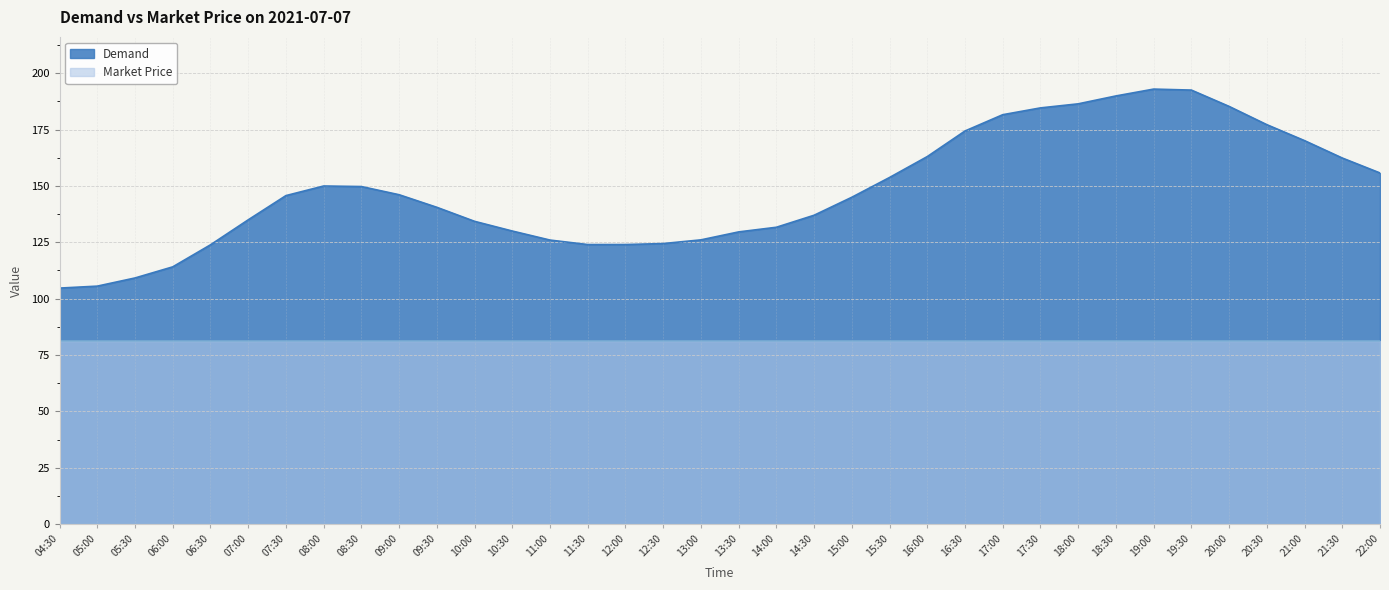

How many lines are shown in the chart?

2